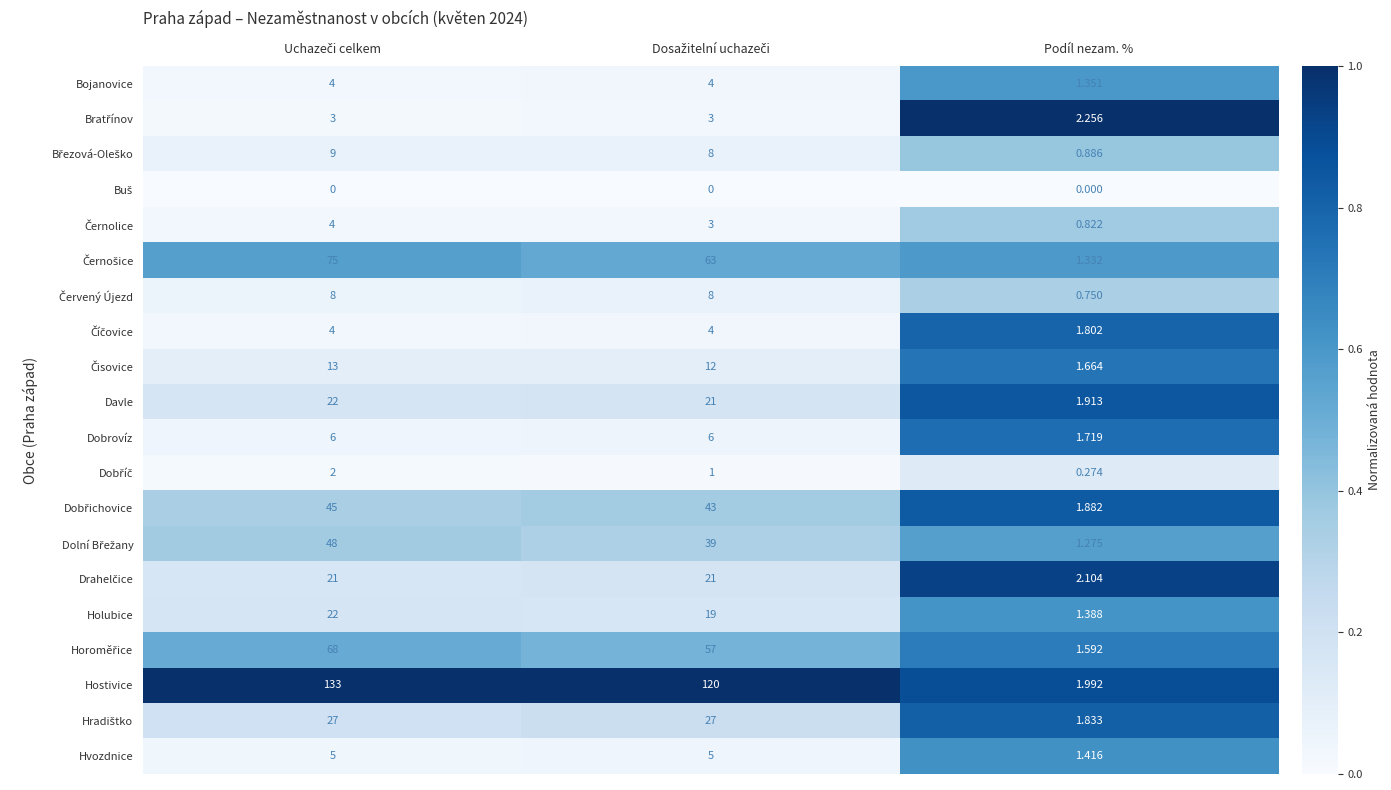

At how many categories does at least one series exceed 0?

3